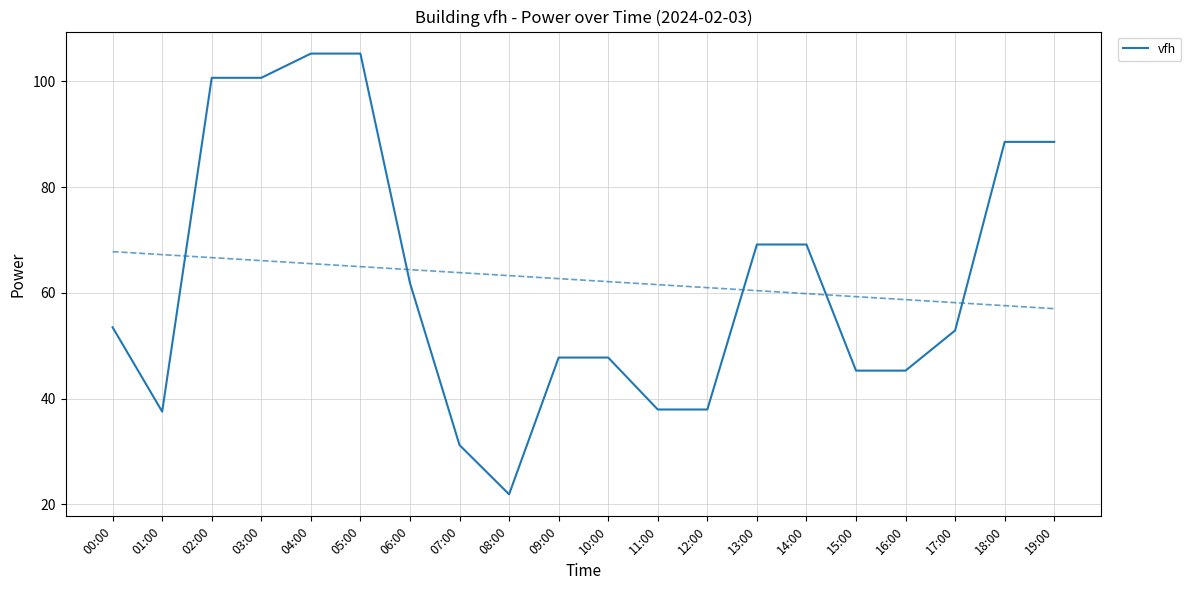

List the labels in order of value, smallest first.

08:00, 07:00, 01:00, 11:00, 12:00, 15:00, 16:00, 09:00, 10:00, 17:00, 00:00, 06:00, 13:00, 14:00, 18:00, 19:00, 02:00, 03:00, 04:00, 05:00